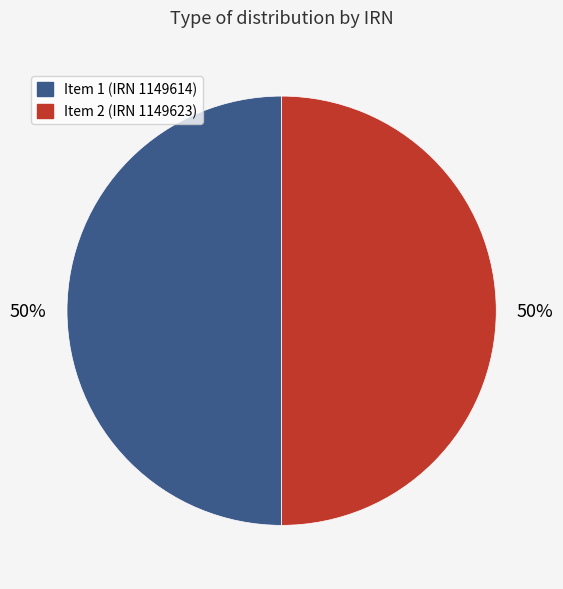

To the nearest percent, what is the average slice percentage?

50%